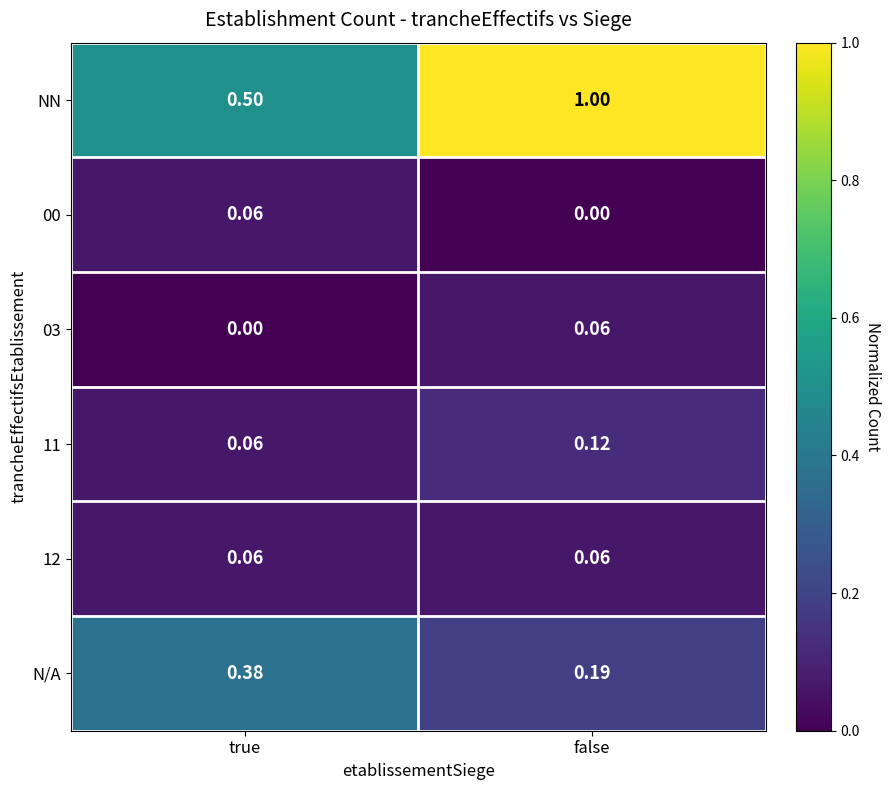

List the labels in order of NN value, largest first.

false, true